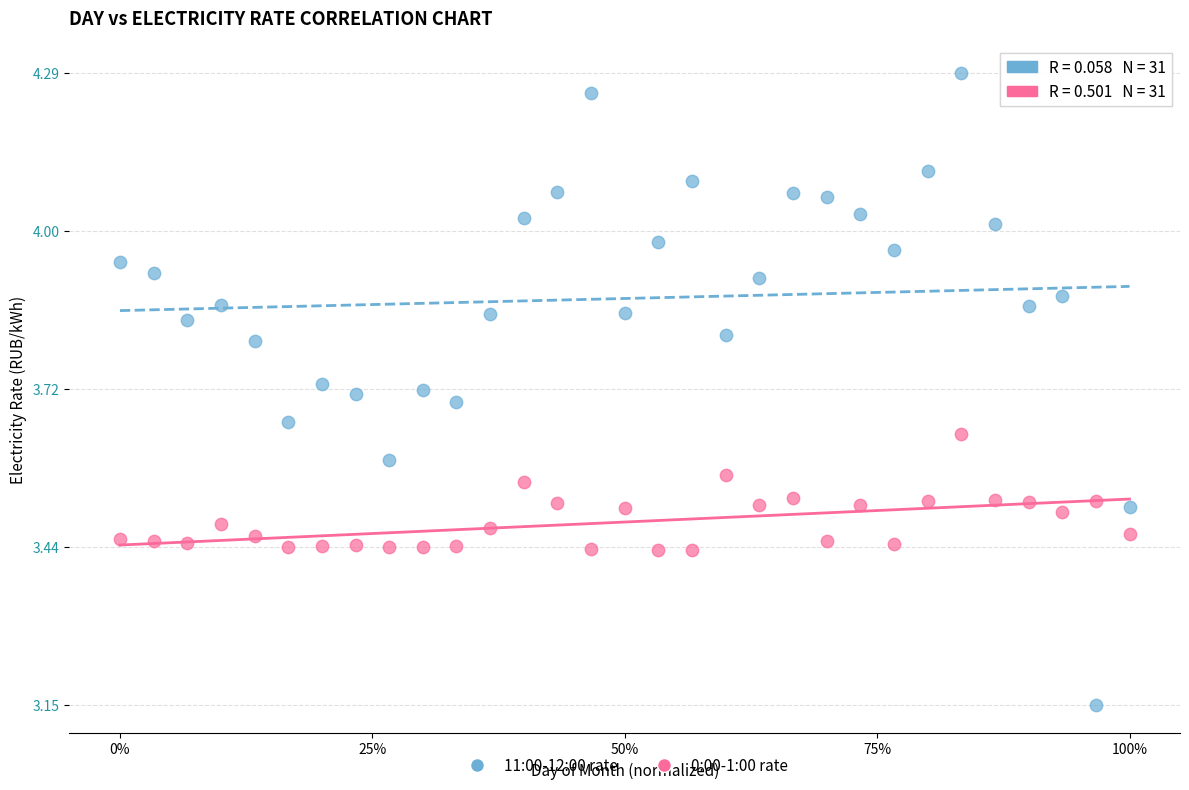

Which series contains the lowest Y value?

11:00-12:00 rate